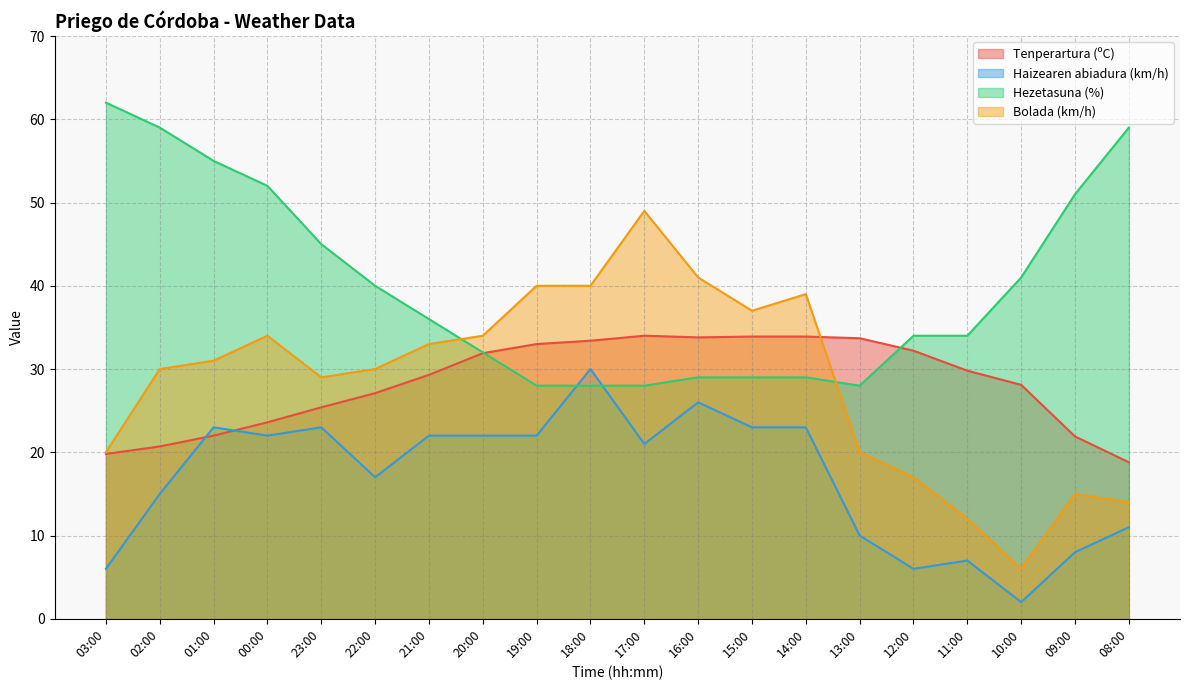

Is the value of Haizearen abiadura (km/h) at 12:00 greater than the value of Bolada (km/h) at 10:00?

No